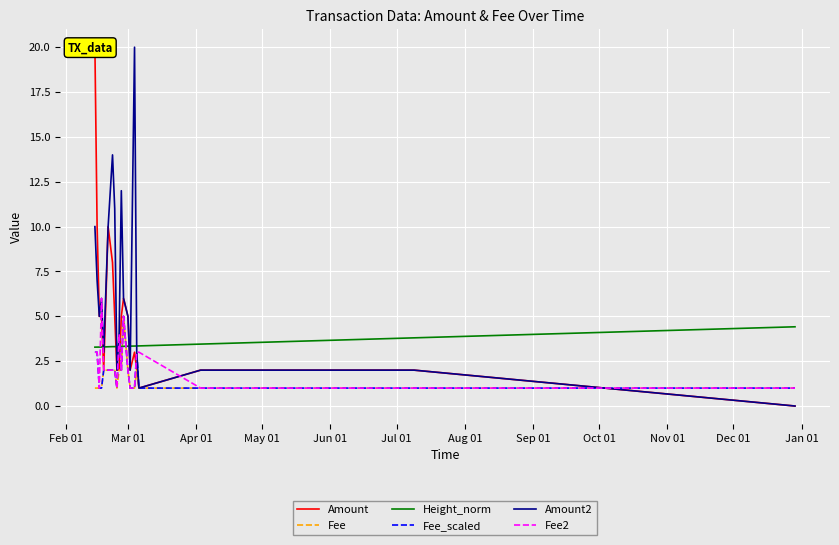

Which series has the largest range (max minus min)?

Amount